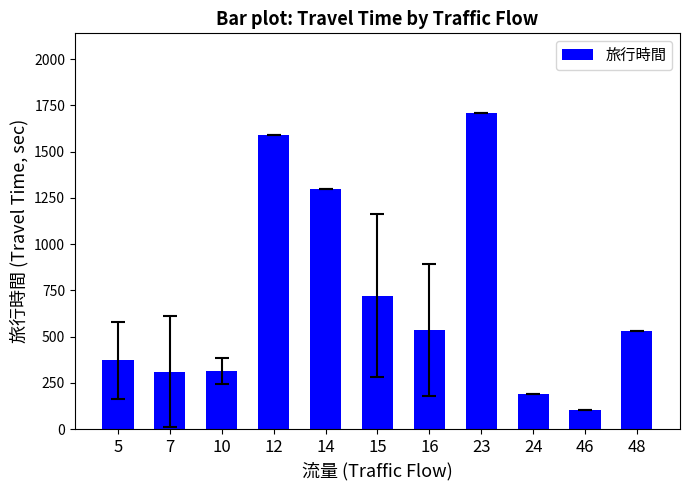

The chart shows a value of 530.0 at 48. True or false?

True